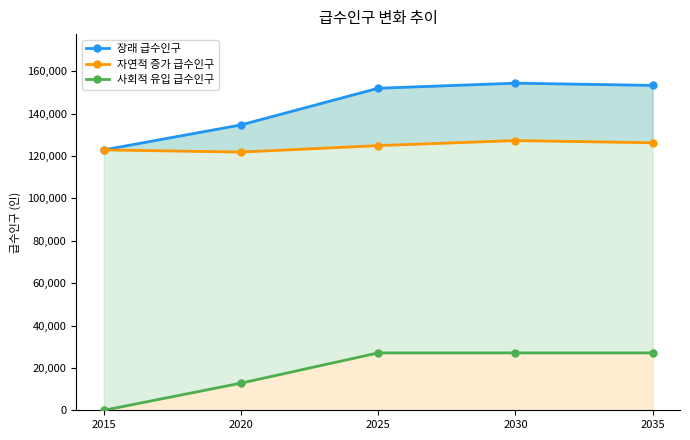

Is it true that 사회적 유입 급수인구 equals 5933 at 2035?

False